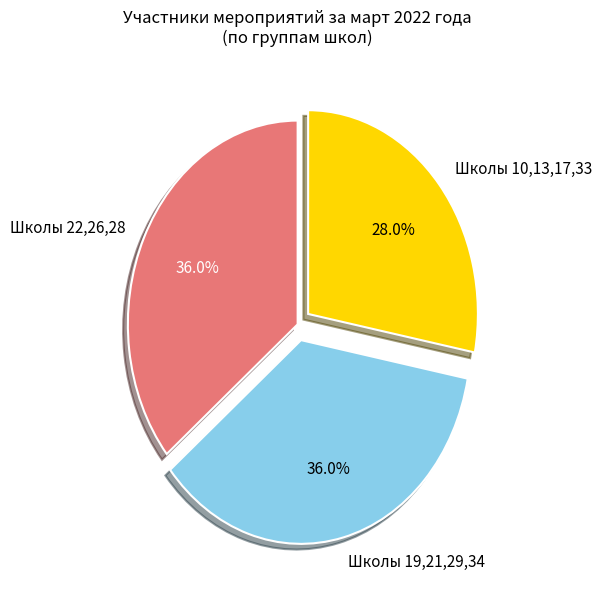

Approximately how many times larger is the value at Школы 10,13,17,33 compared to Школы 22,26,28?

0.8